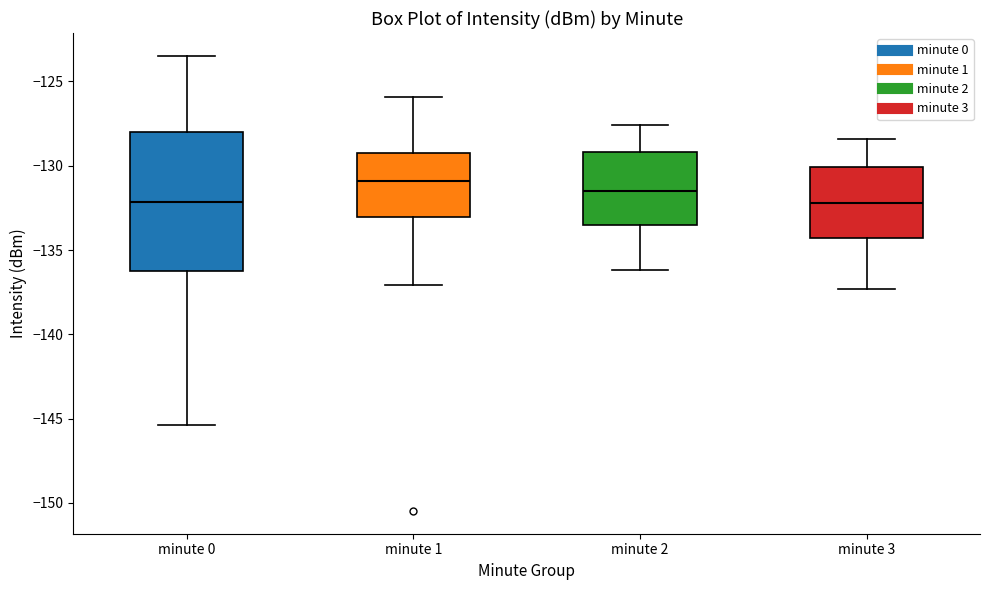

Where does the lower whisker of the box for minute 3 end on the y-axis? The values are not printed on the chart, so give them approximately, as read against the axis.

-137.5